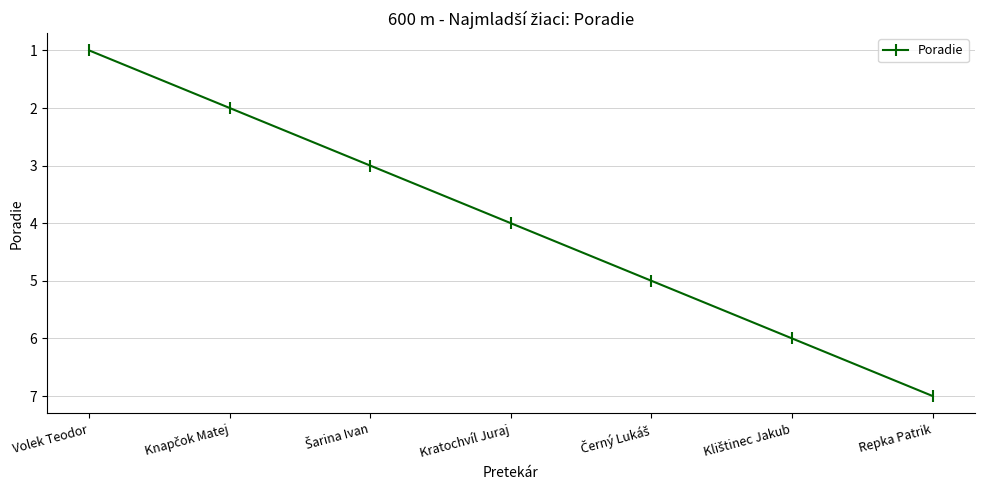

True or false: there are more than 1 points higher than both neighbors.

False